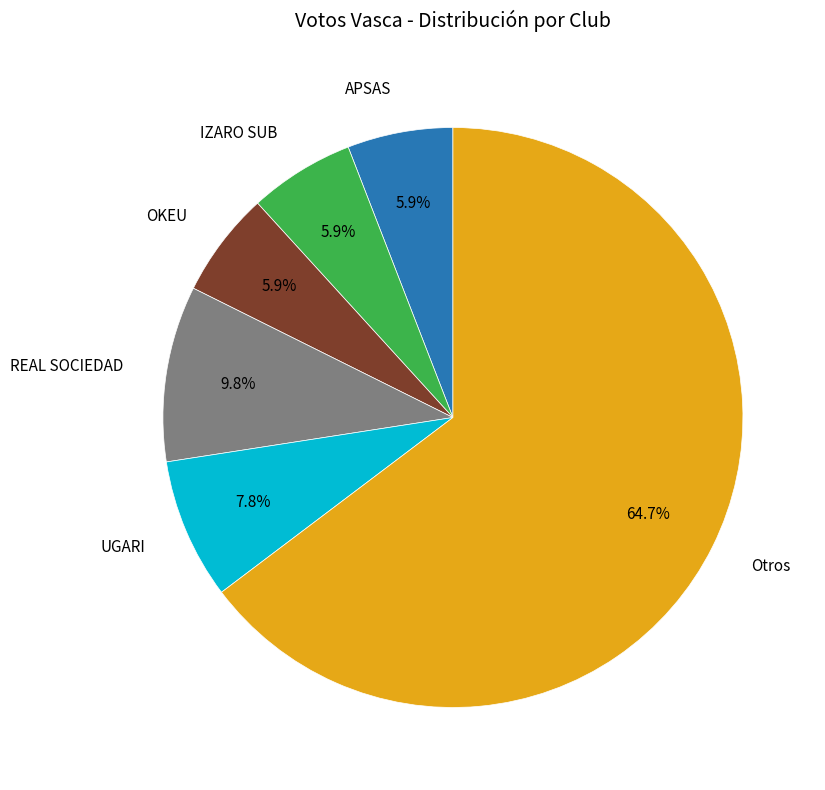

Is there a majority slice in this chart?

Yes